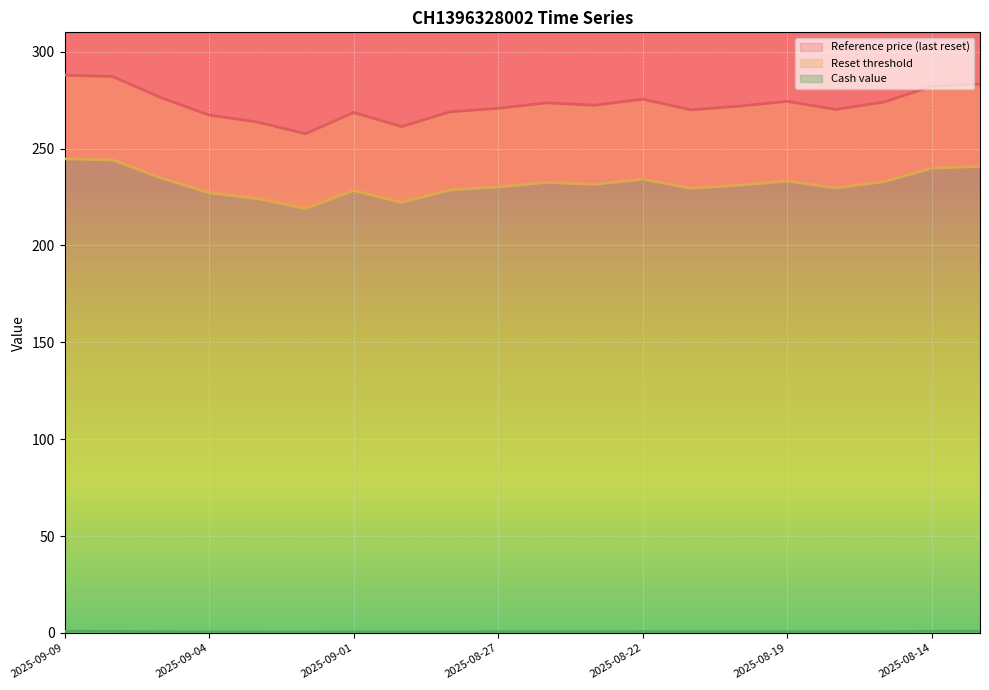

Is it true that Reference price (last reset) equals 476.2 at 2025-08-25?

False